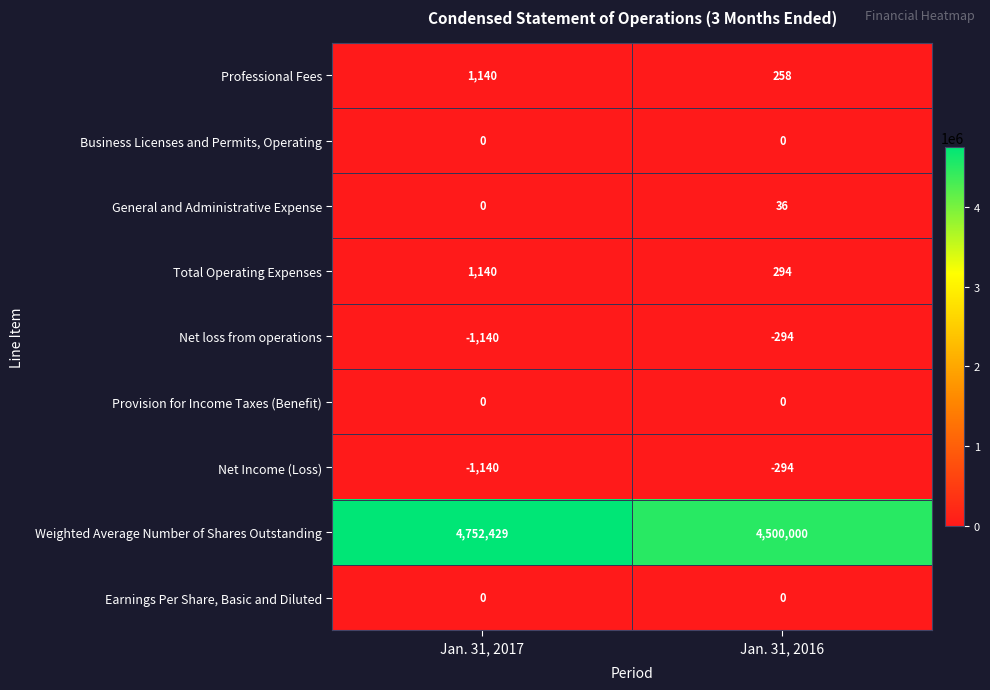

Rank the categories by Total Operating Expenses value from highest to lowest.

Jan. 31, 2017, Jan. 31, 2016